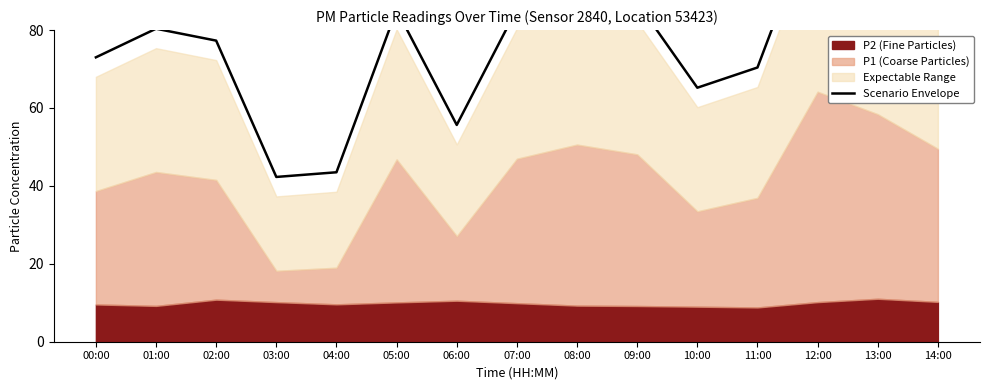

True or false: the data has more than 0 interior local peaks.

True